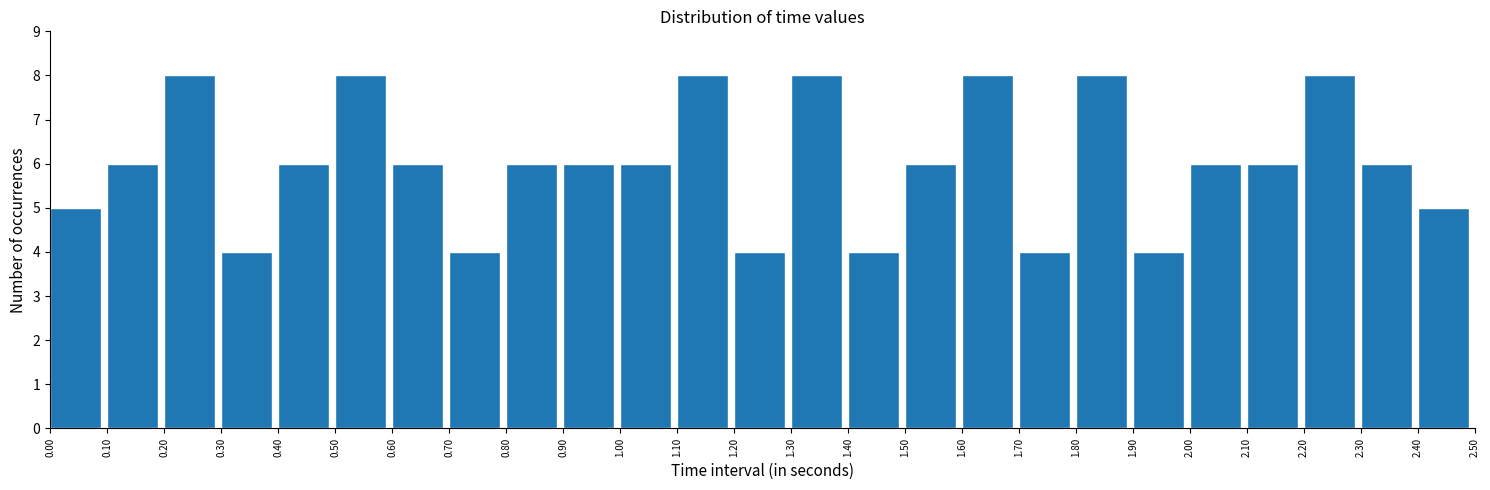

Reading left to right, transcribe this chart: for each bar, give the range it covers on the x-axis and its height. The values are not printed on the chart, so give them approximately, as read against the axis.

0.00 to 0.10: 5
0.10 to 0.20: 6
0.20 to 0.30: 8
0.30 to 0.40: 4
0.40 to 0.50: 6
0.50 to 0.60: 8
0.60 to 0.70: 6
0.70 to 0.80: 4
0.80 to 0.90: 6
0.90 to 1.00: 6
1.00 to 1.10: 6
1.10 to 1.20: 8
1.20 to 1.30: 4
1.30 to 1.40: 8
1.40 to 1.50: 4
1.50 to 1.60: 6
1.60 to 1.70: 8
1.70 to 1.80: 4
1.80 to 1.90: 8
1.90 to 2.00: 4
2.00 to 2.10: 6
2.10 to 2.20: 6
2.20 to 2.30: 8
2.30 to 2.40: 6
2.40 to 2.50: 5